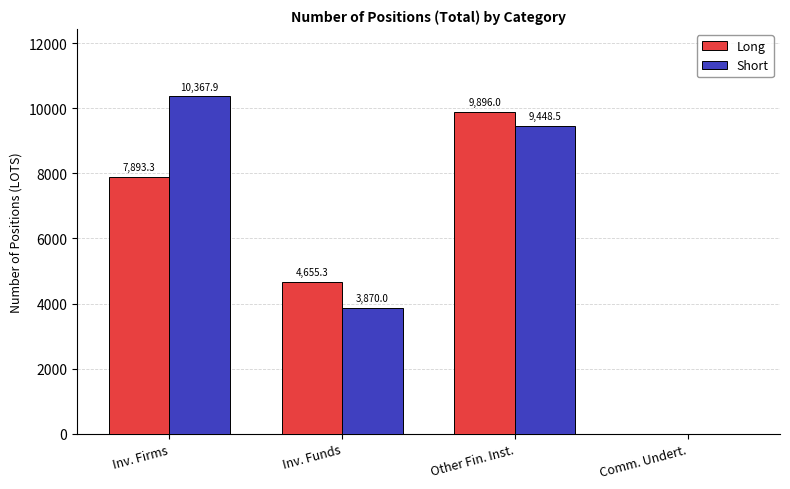

Reading left to right, transcribe all the data shown in this chart.

Long: 7893.3	4655.3	9896.0	0.0
Short: 10367.9	3870.0	9448.5	0.0